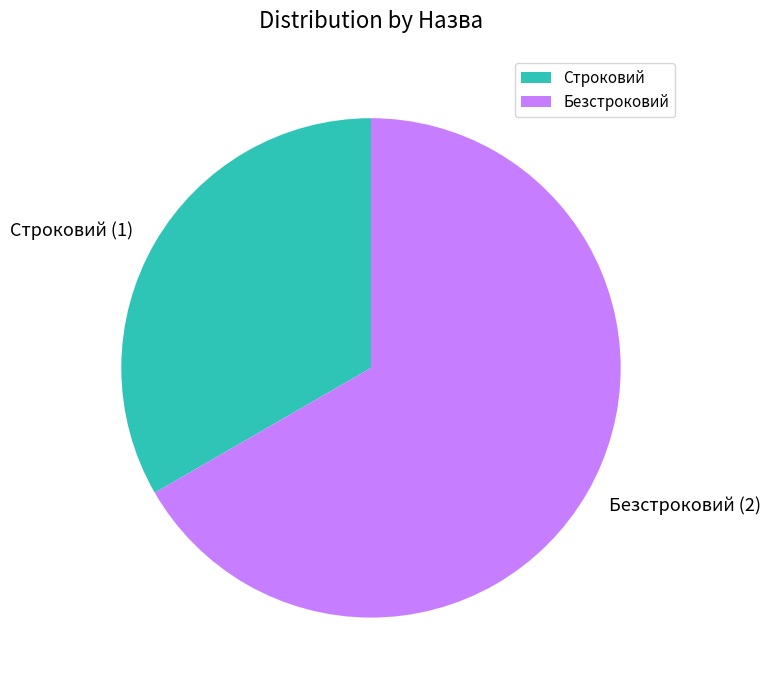

Combined, do Безстроковий and Строковий account for over 50%?

Yes